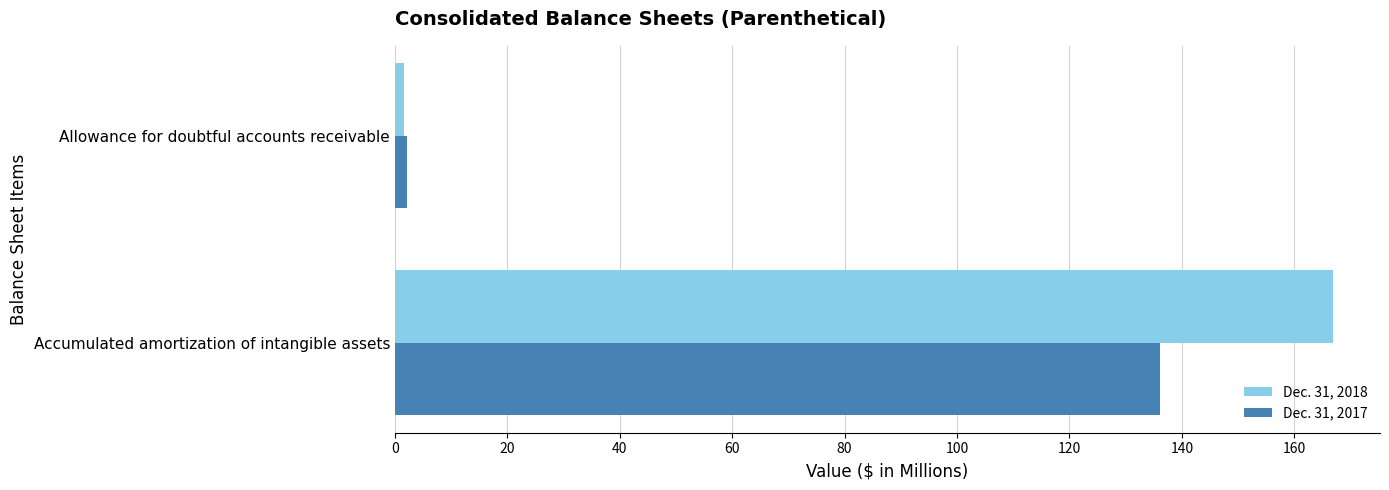

What is the difference between the highest and lowest values at Accumulated amortization of intangible assets?

30.8